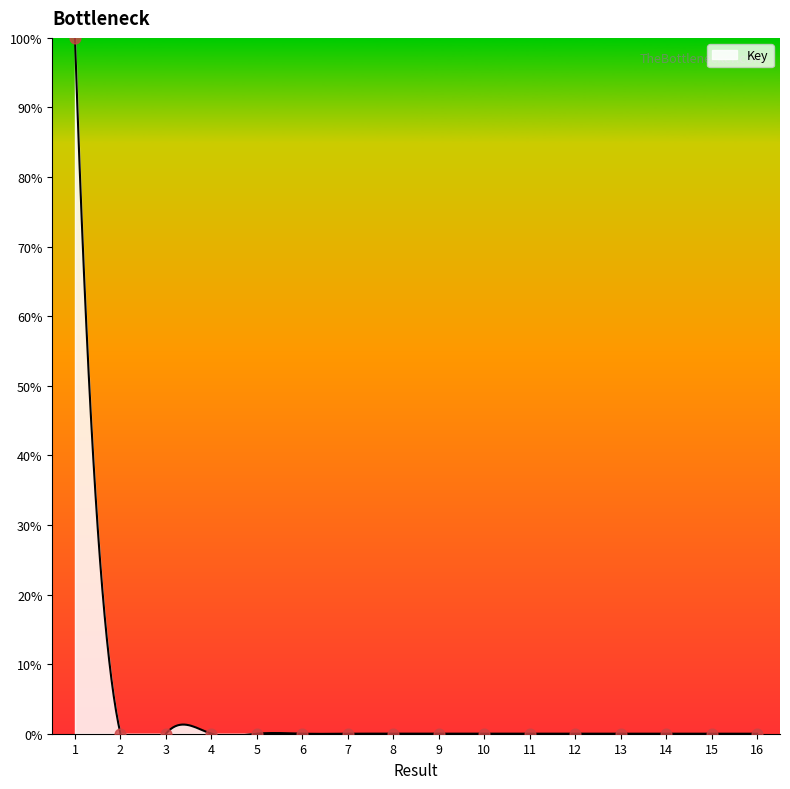

Which has a higher value, 14 or 8?

8